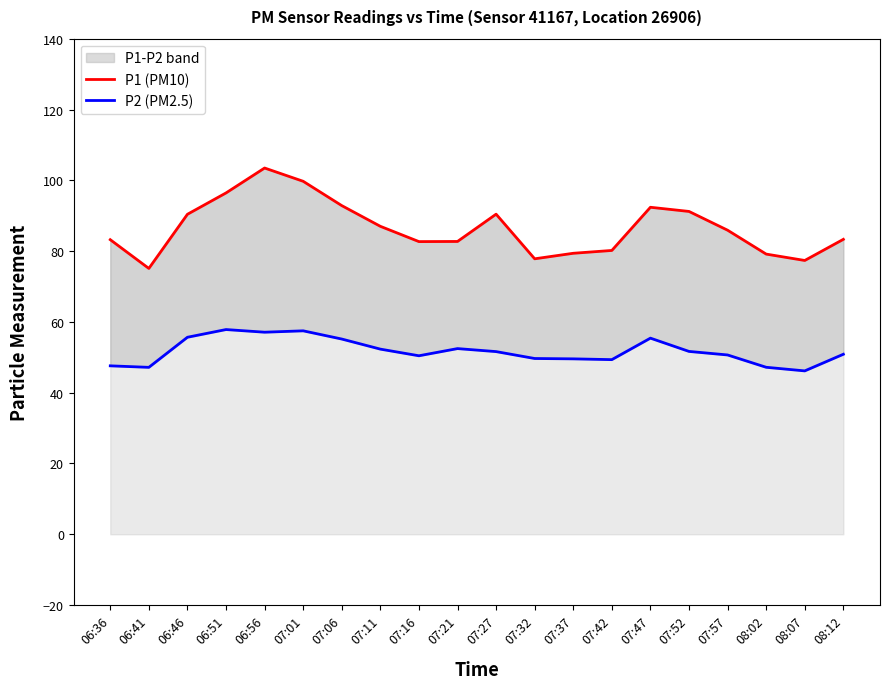

What is the total value across all series at 06:51?

154.3